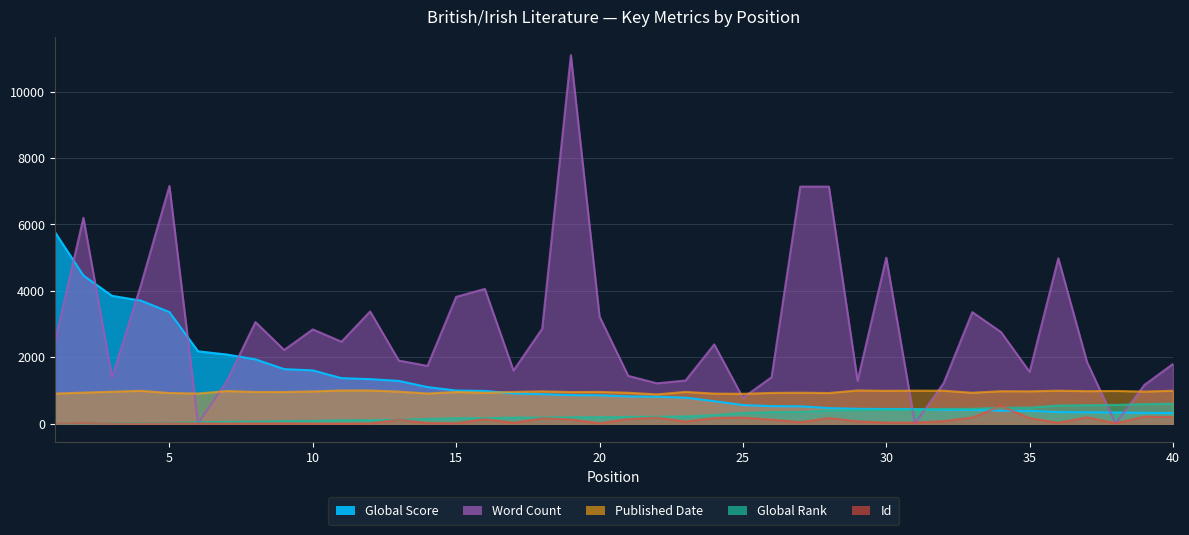

True or false: Published Date and Id intersect in this chart.

False